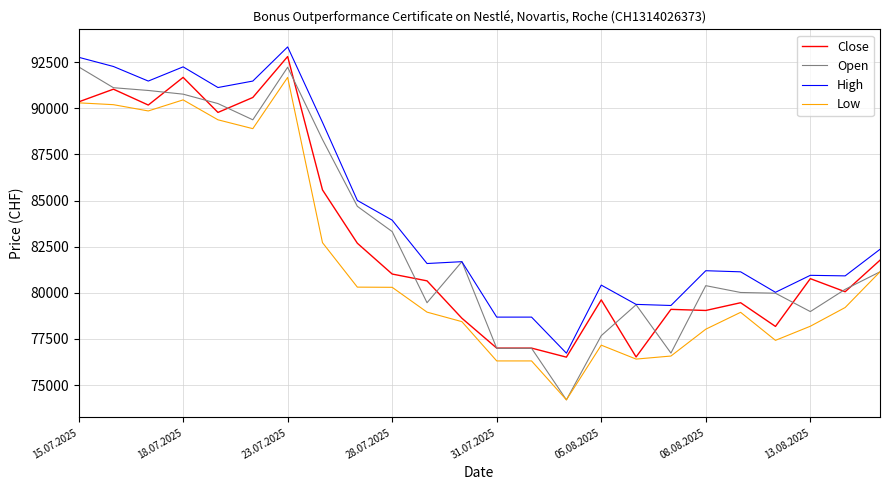

How many lines are shown in the chart?

4